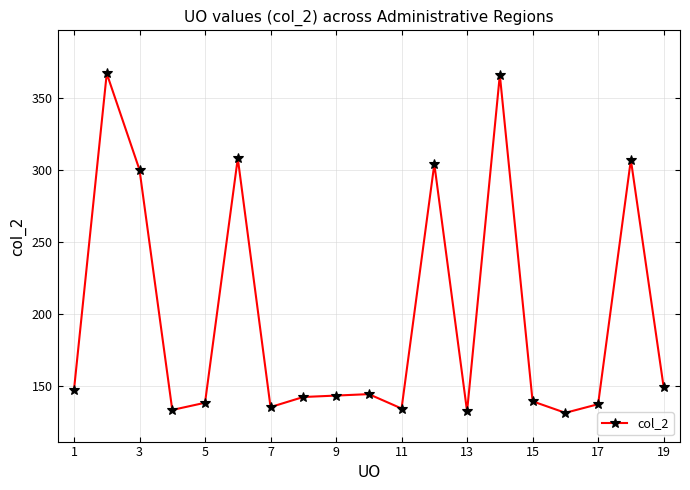

What is the average value?

198